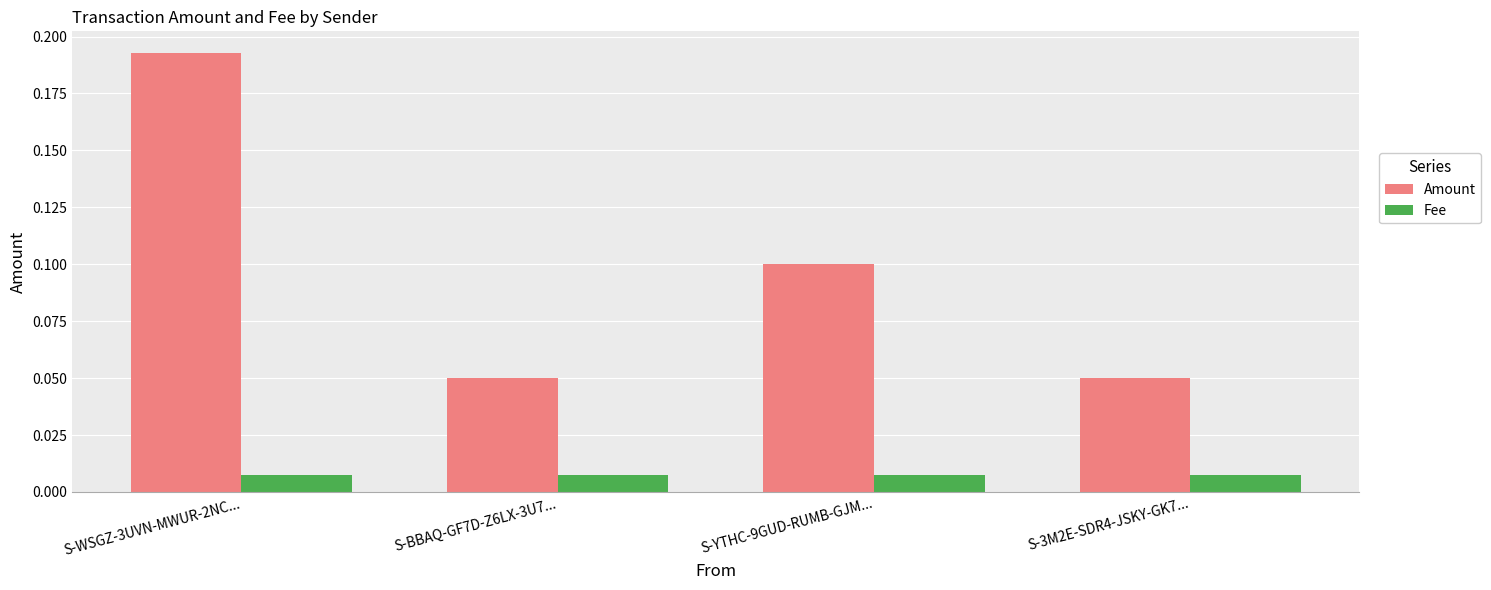

List the series in order of their overall mean, highest first.

Amount, Fee